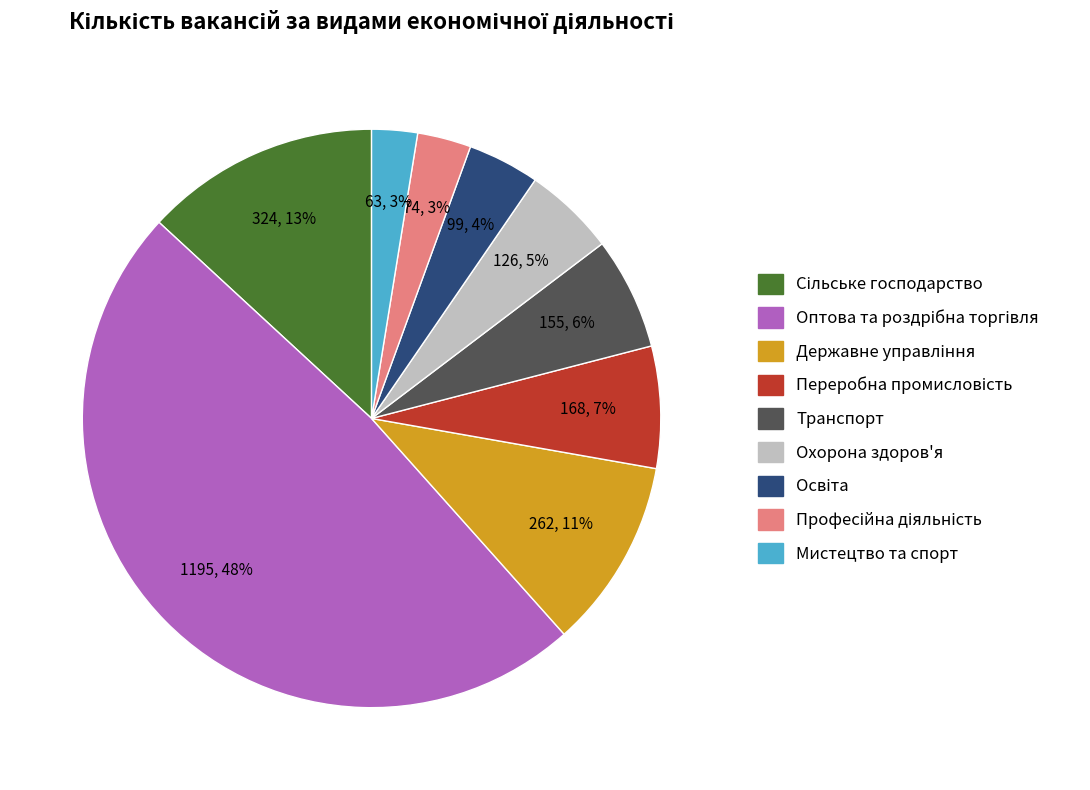

To the nearest percent, what is the average slice percentage?

11%